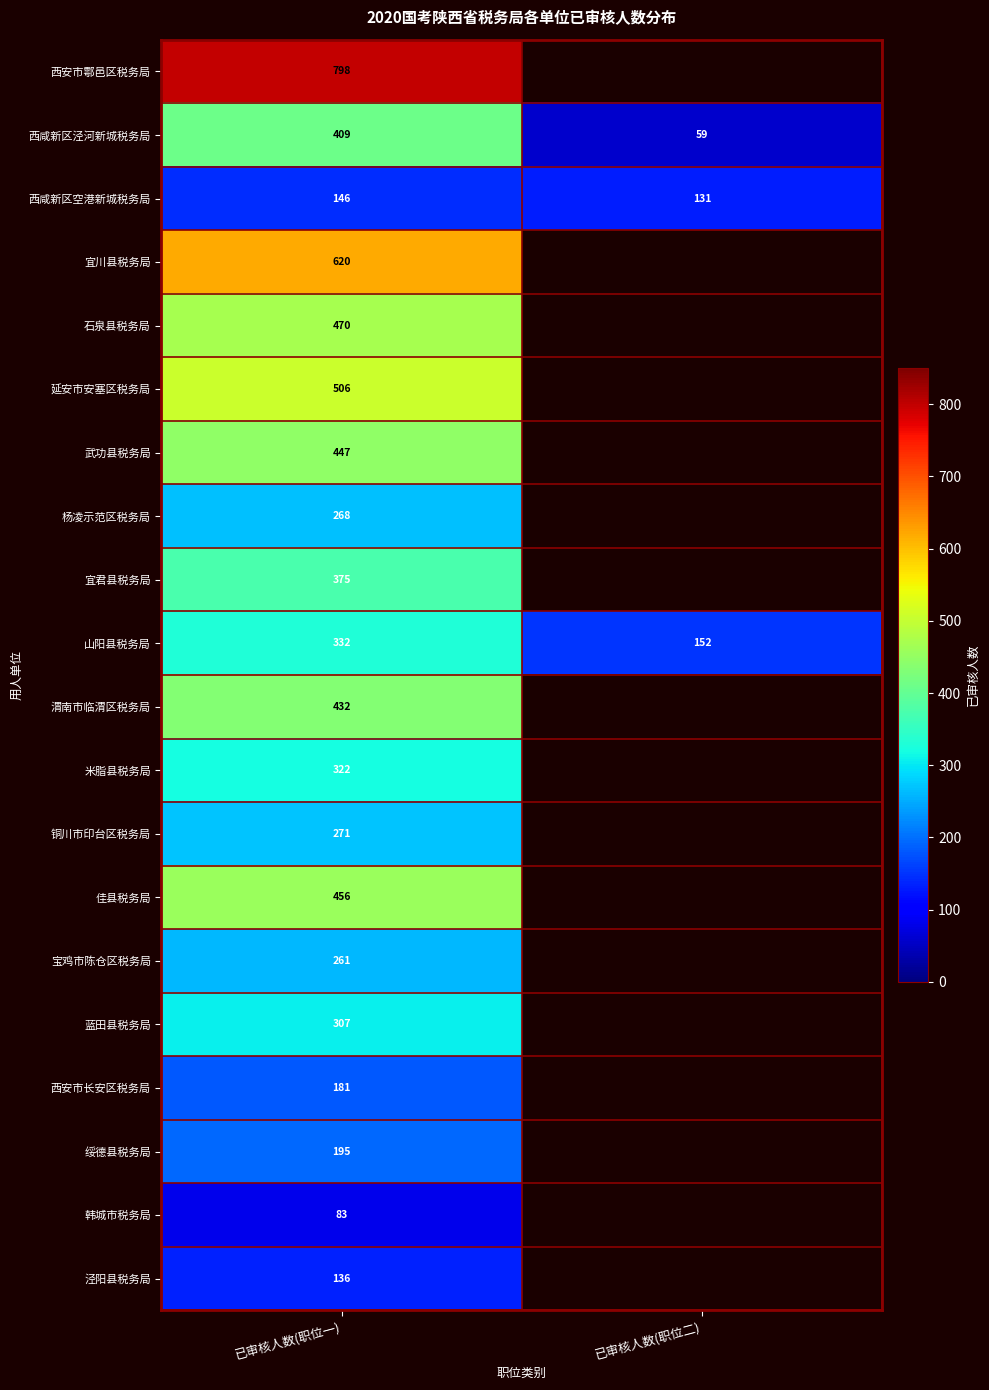

Rank the series at 已审核人数(职位一) from highest to lowest value.

西安市鄠邑区税务局, 宜川县税务局, 延安市安塞区税务局, 石泉县税务局, 佳县税务局, 武功县税务局, 渭南市临渭区税务局, 西咸新区泾河新城税务局, 宜君县税务局, 山阳县税务局, 米脂县税务局, 蓝田县税务局, 铜川市印台区税务局, 杨凌示范区税务局, 宝鸡市陈仓区税务局, 绥德县税务局, 西安市长安区税务局, 西咸新区空港新城税务局, 泾阳县税务局, 韩城市税务局